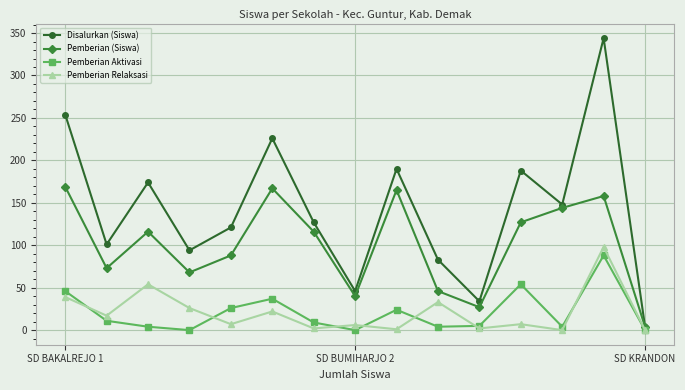

What are all the series names shown in the legend?

Disalurkan (Siswa), Pemberian (Siswa), Pemberian Aktivasi, Pemberian Relaksasi